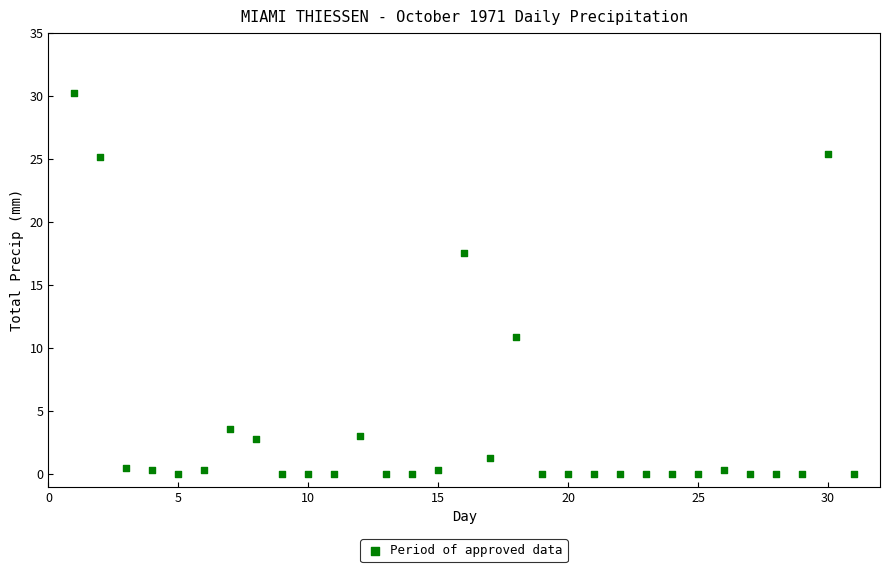

What Y value in the scatter plot is closest to 15?

17.5